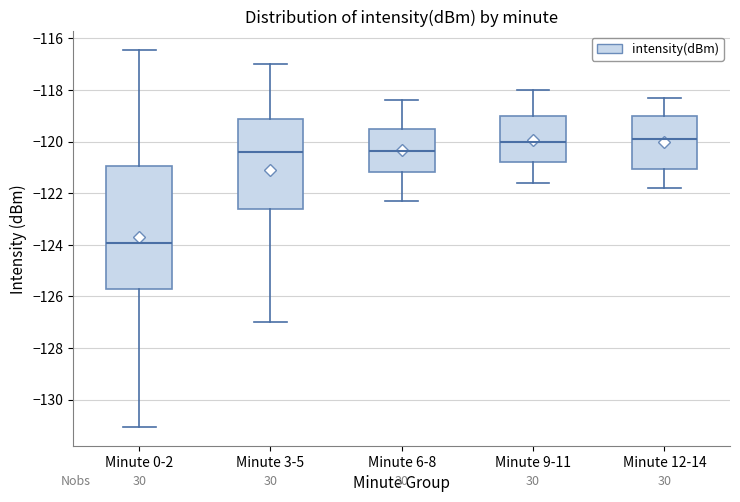

Where is the upper edge of the box for Minute 12-14 on the y-axis? The values are not printed on the chart, so give them approximately, as read against the axis.

-119.0